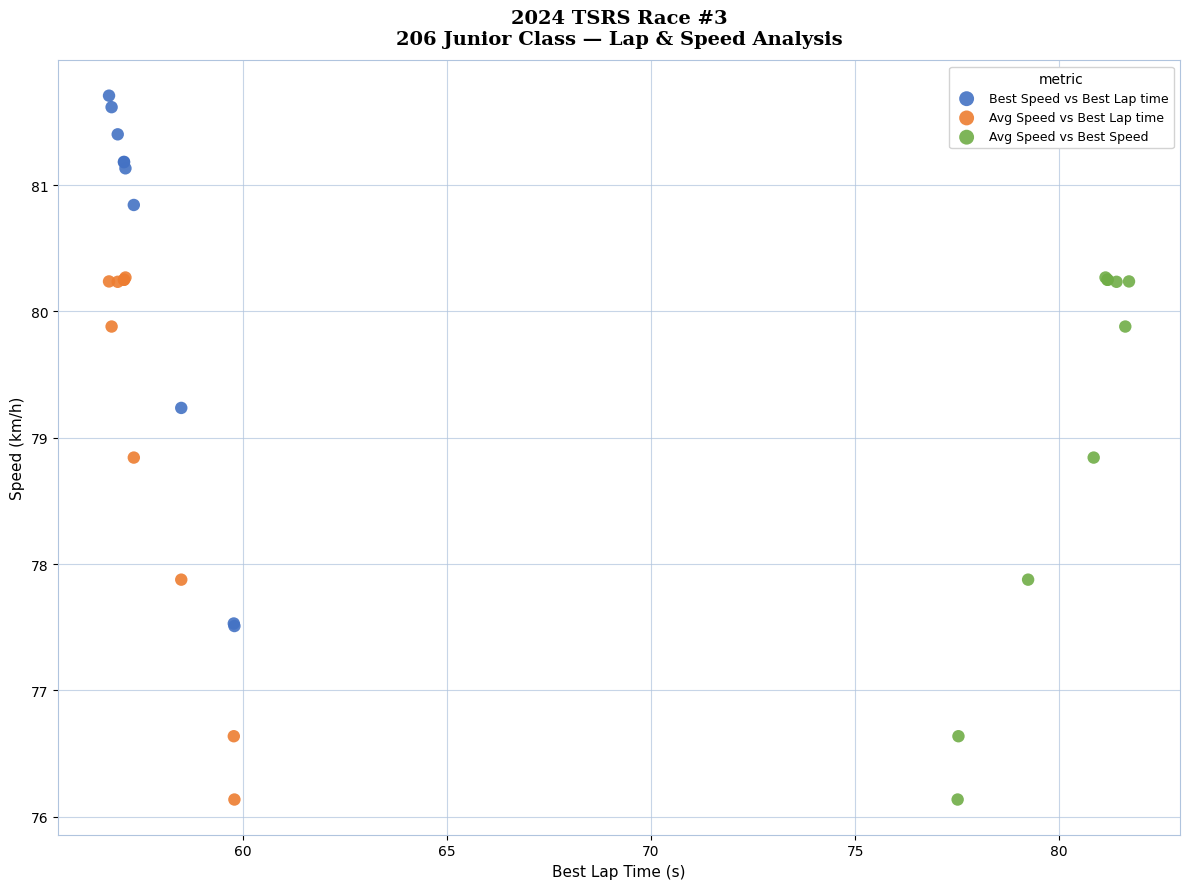

Which series reaches the maximum Y coordinate?

Best Speed vs Best Lap time